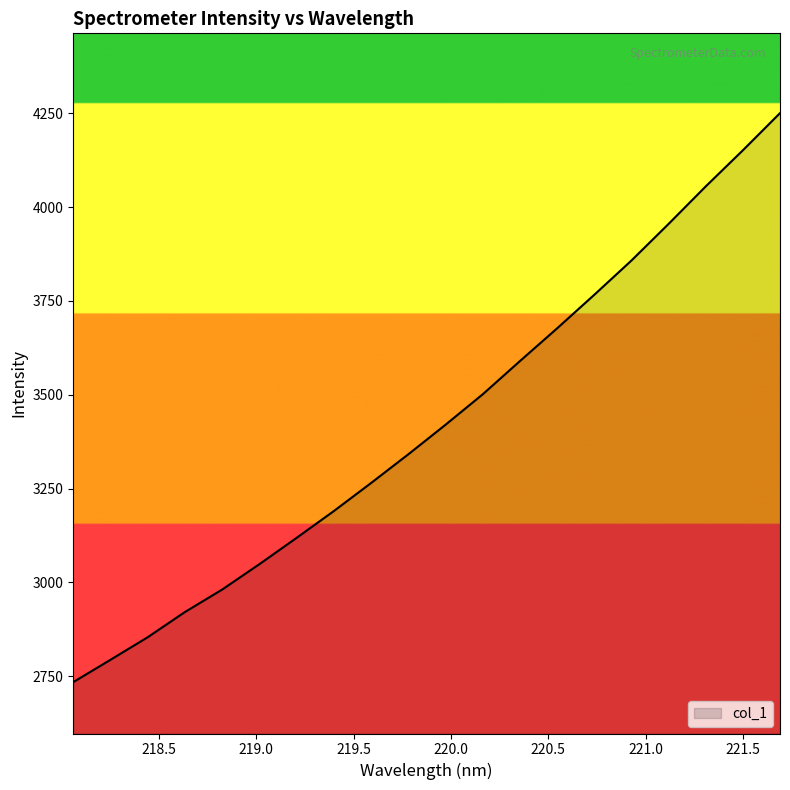

What is the sum of all values?

68470.0